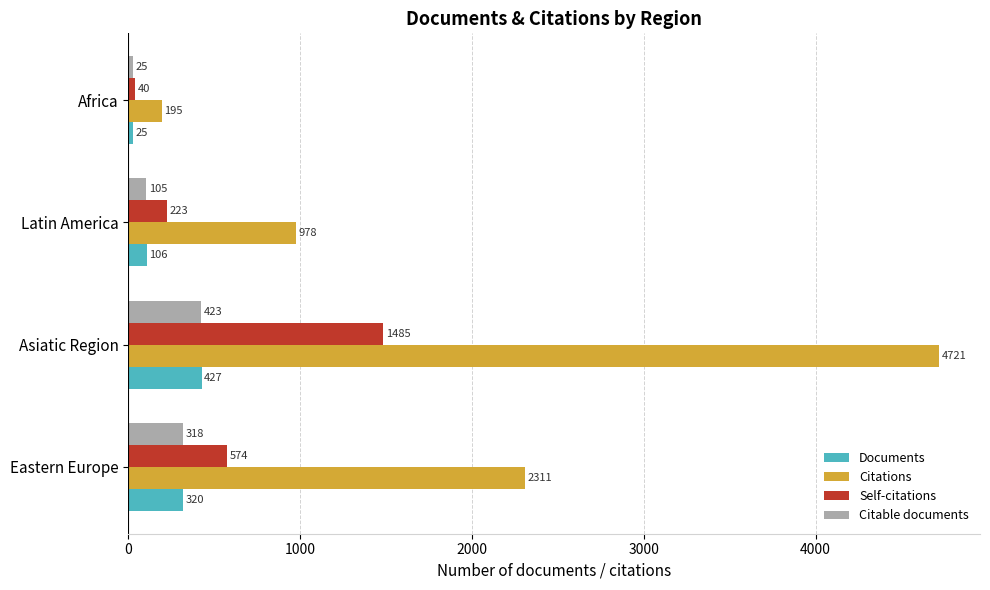

List the labels in order of Self-citations value, smallest first.

Africa, Latin America, Eastern Europe, Asiatic Region